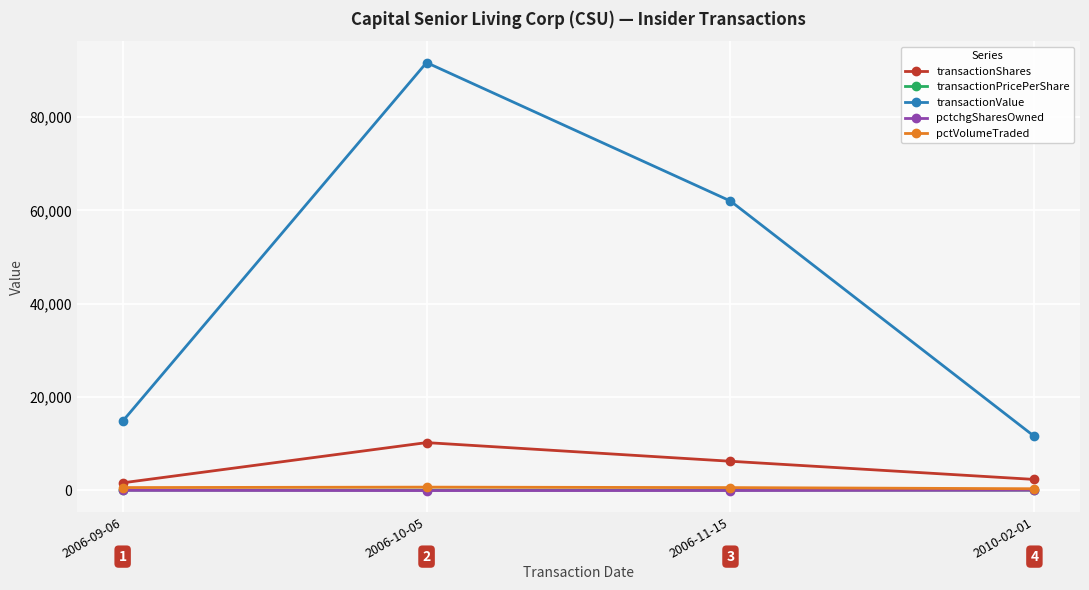

What is the average value of the transactionPricePerShare series?

8.4